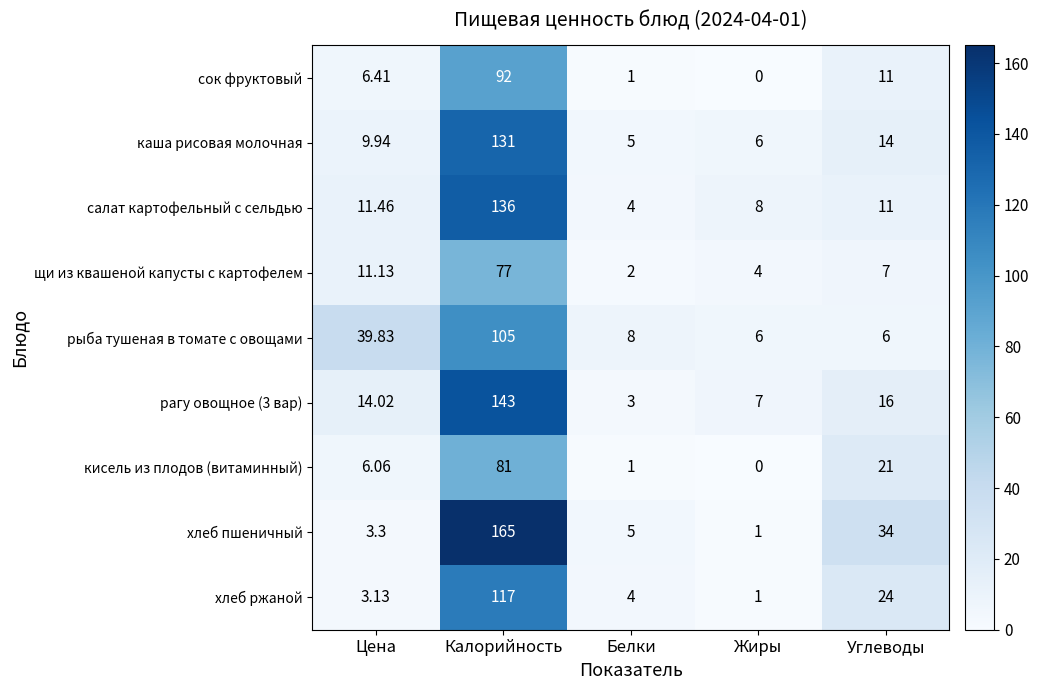

Which category has the lowest value in the хлеб пшеничный series?

Жиры